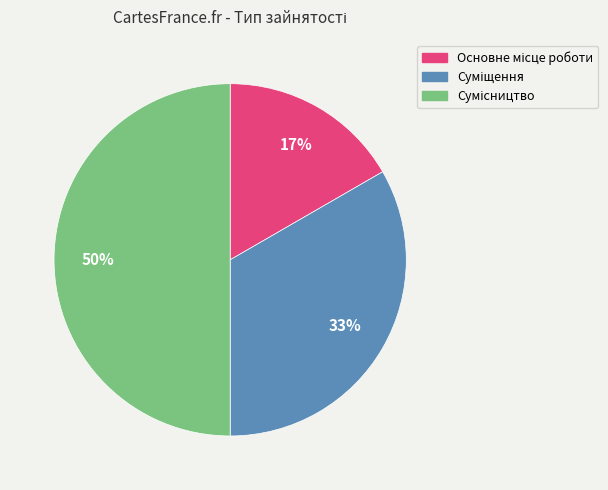

To the nearest percent, what is the average slice percentage?

33%